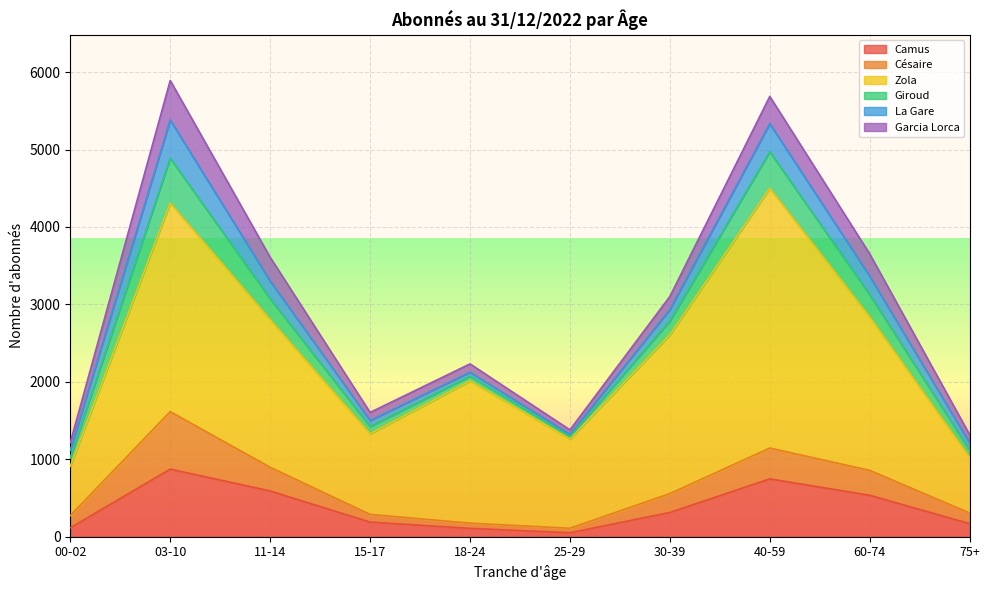

What is the sum of all Zola values?

17370